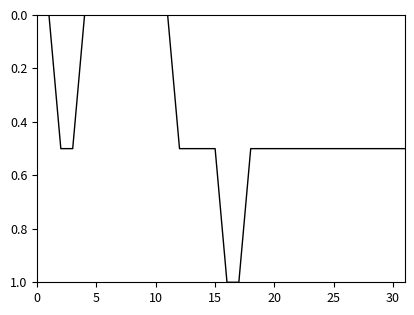

What is the greatest value displayed?

1.0